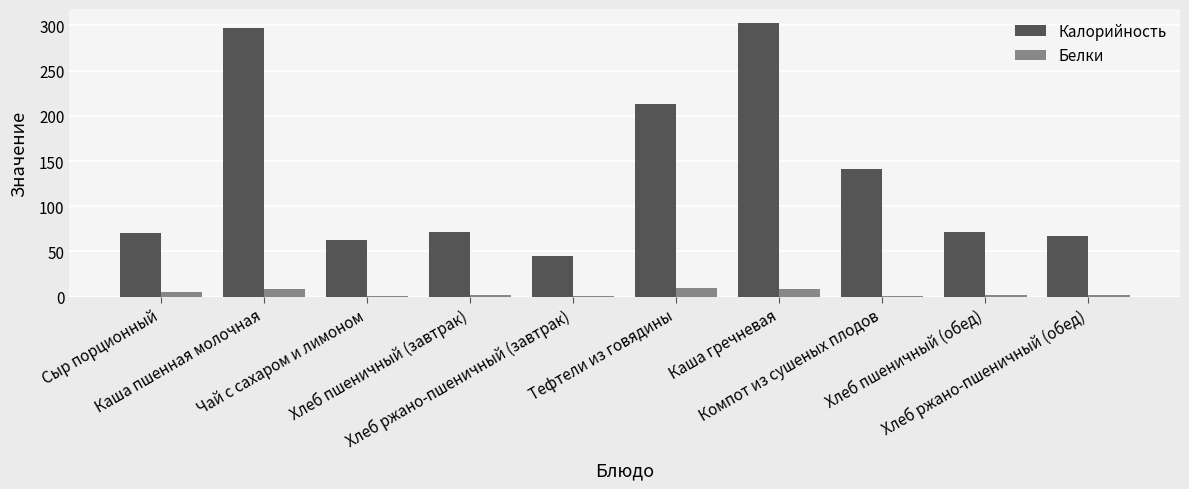

What is the sum of all Белки values?

39.4